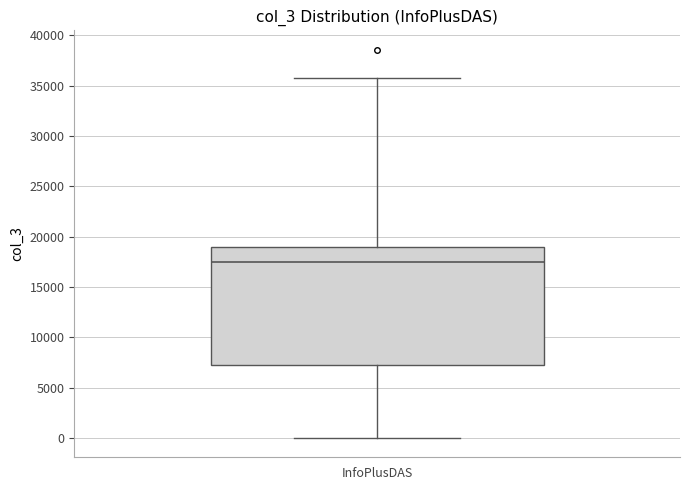

Where is the lower edge of the box for InfoPlusDAS on the y-axis? The values are not printed on the chart, so give them approximately, as read against the axis.

7500